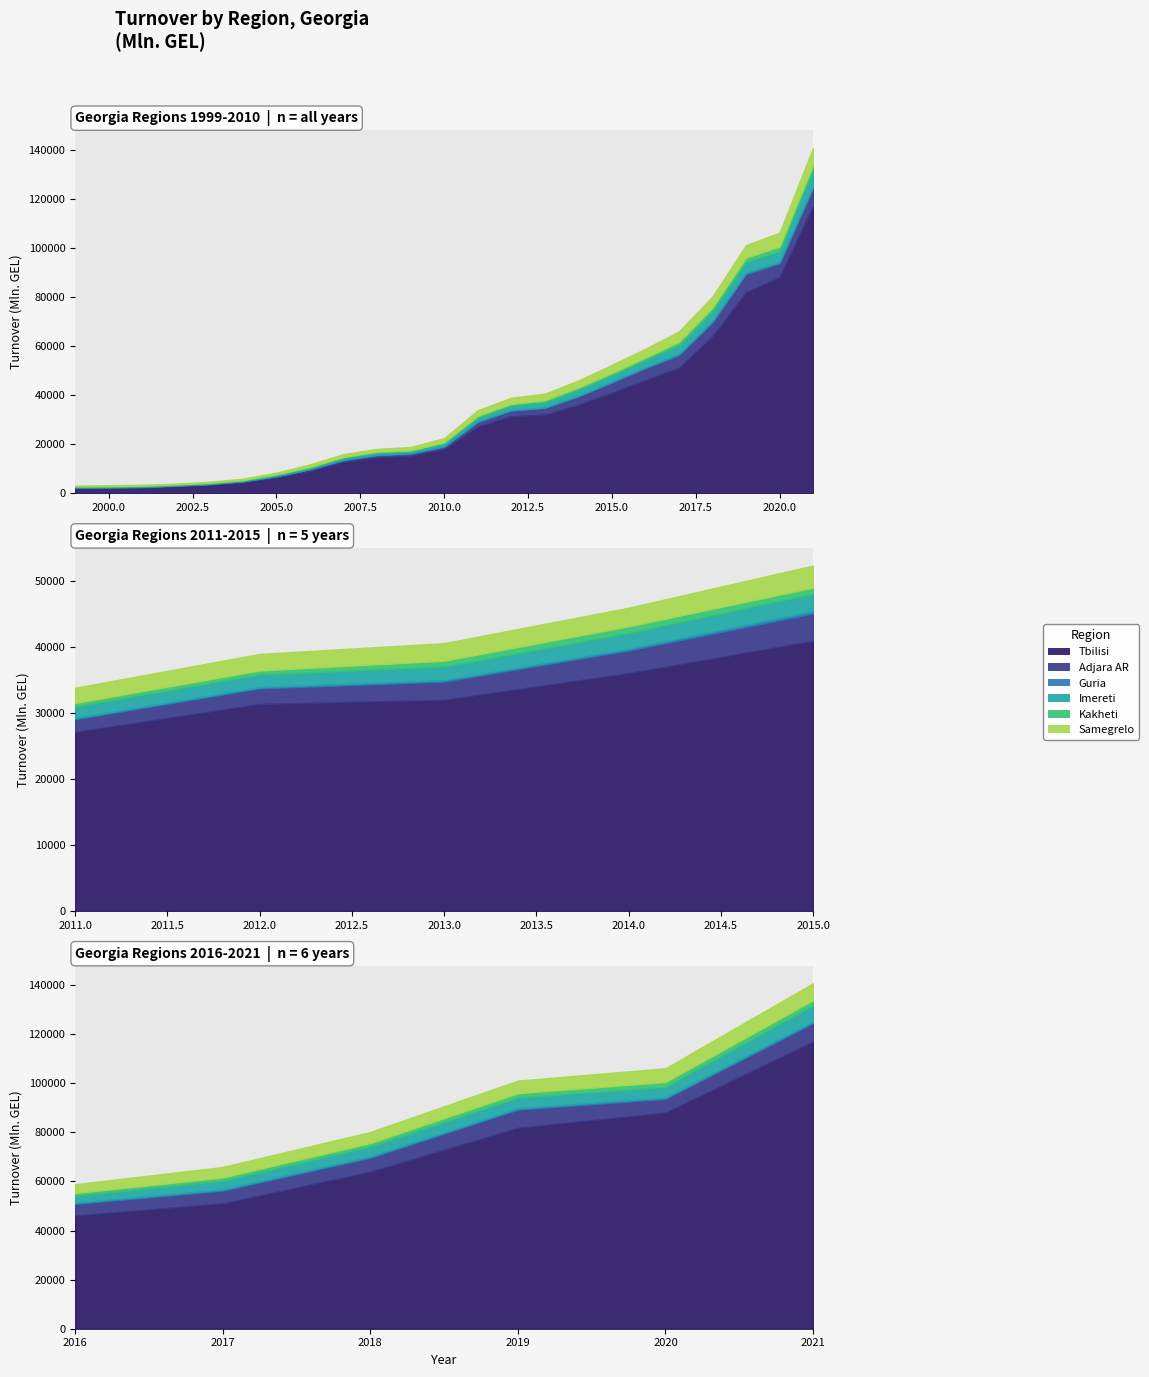

Between 2007 and 2011, which series saw the biggest shift?

Tbilisi